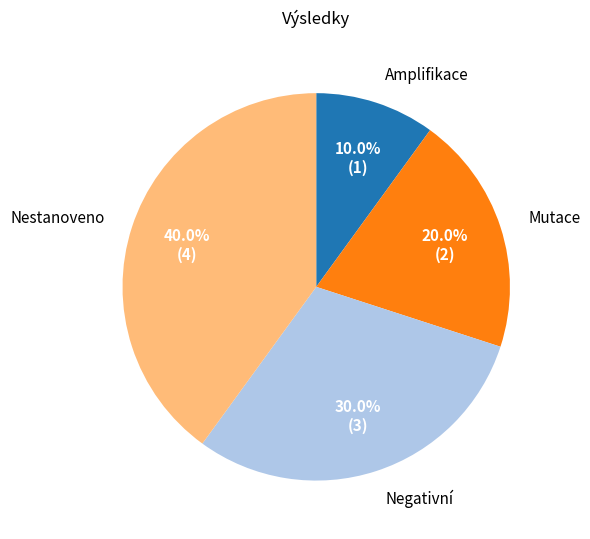

Is there a majority slice in this chart?

No